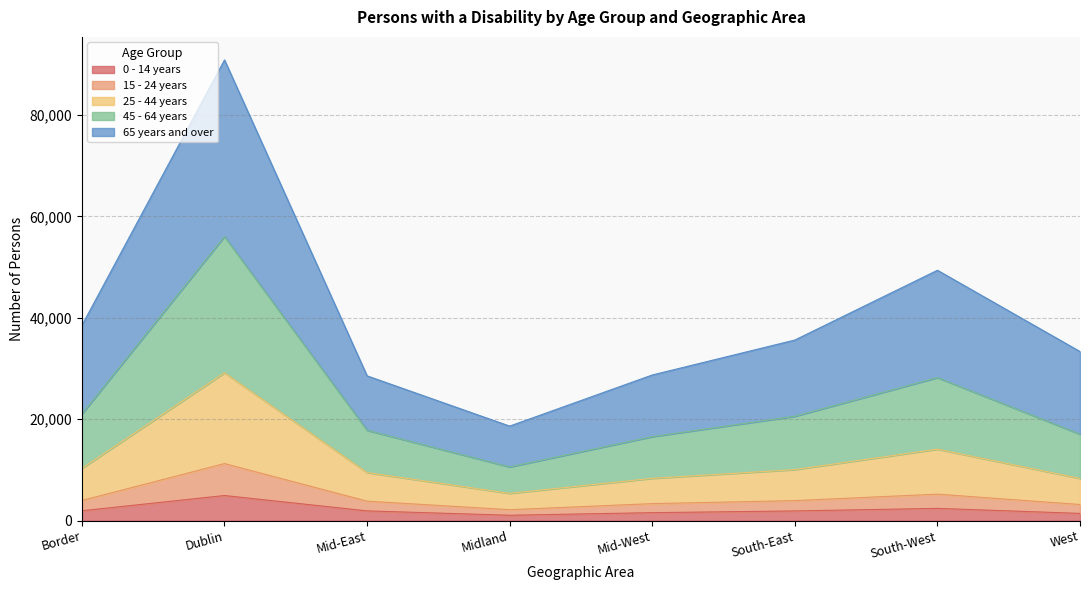

At which category is the sum across all series the highest?

Dublin